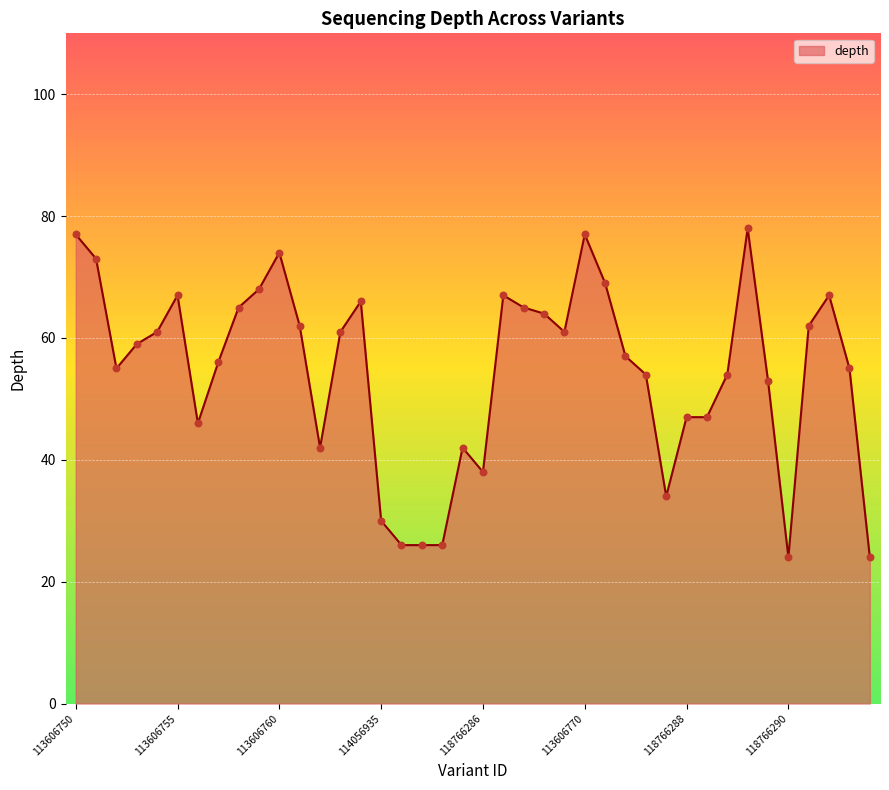

What is the greatest value displayed?

78